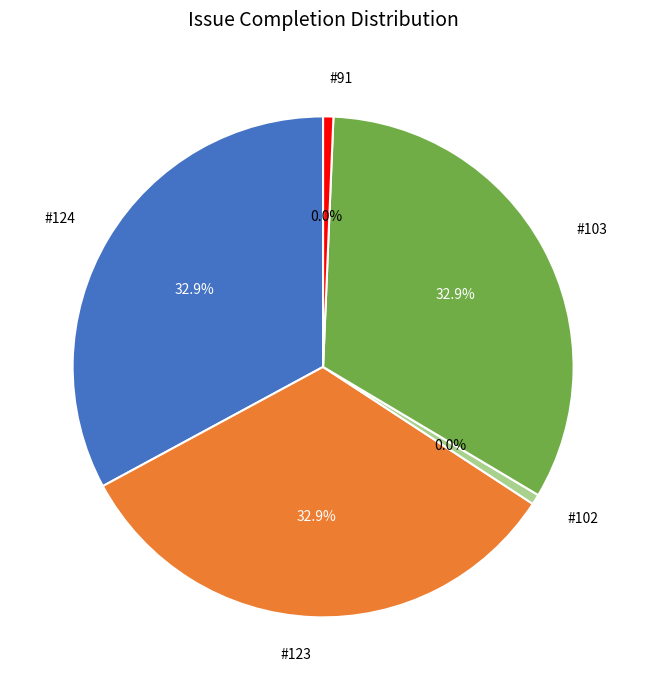

How many slices are in this pie chart?

5